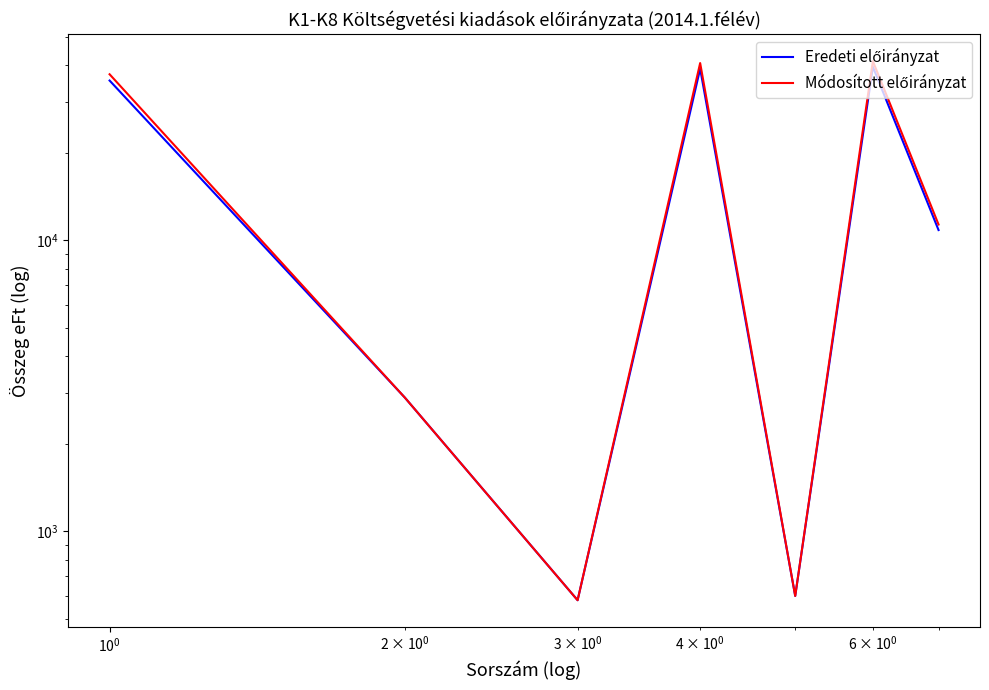

Reading left to right, extract all data points from this chart.

Eredeti előirányzat: 35436	2882	580	38898	600	39498	10854
Módosított előirányzat: 37238	2882	580	40700	600	41300	11341